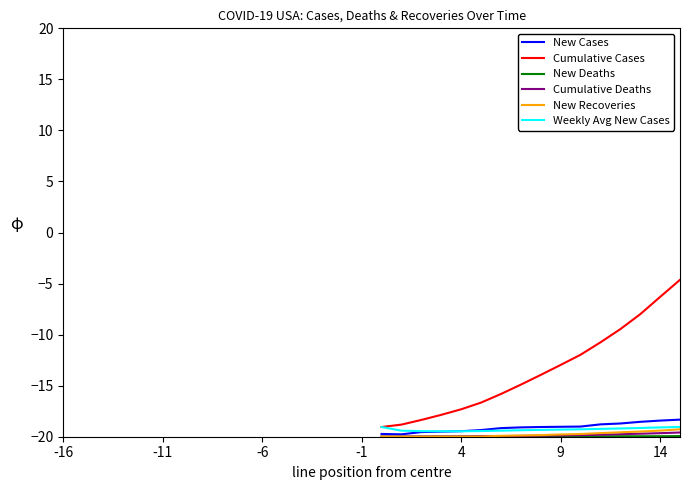

What is the greatest value displayed?

20.0